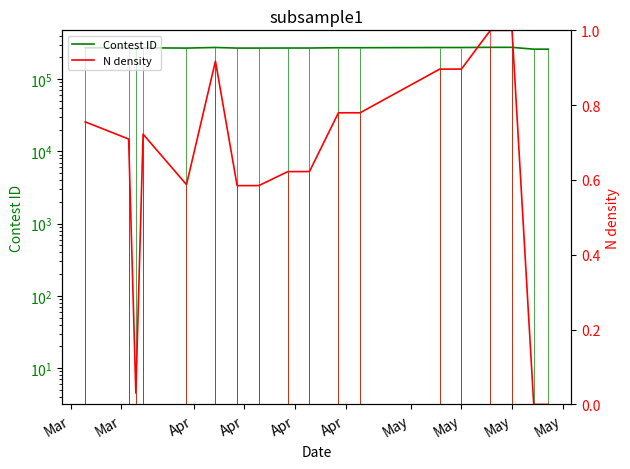

What are all the series names shown in the legend?

Contest ID, N density